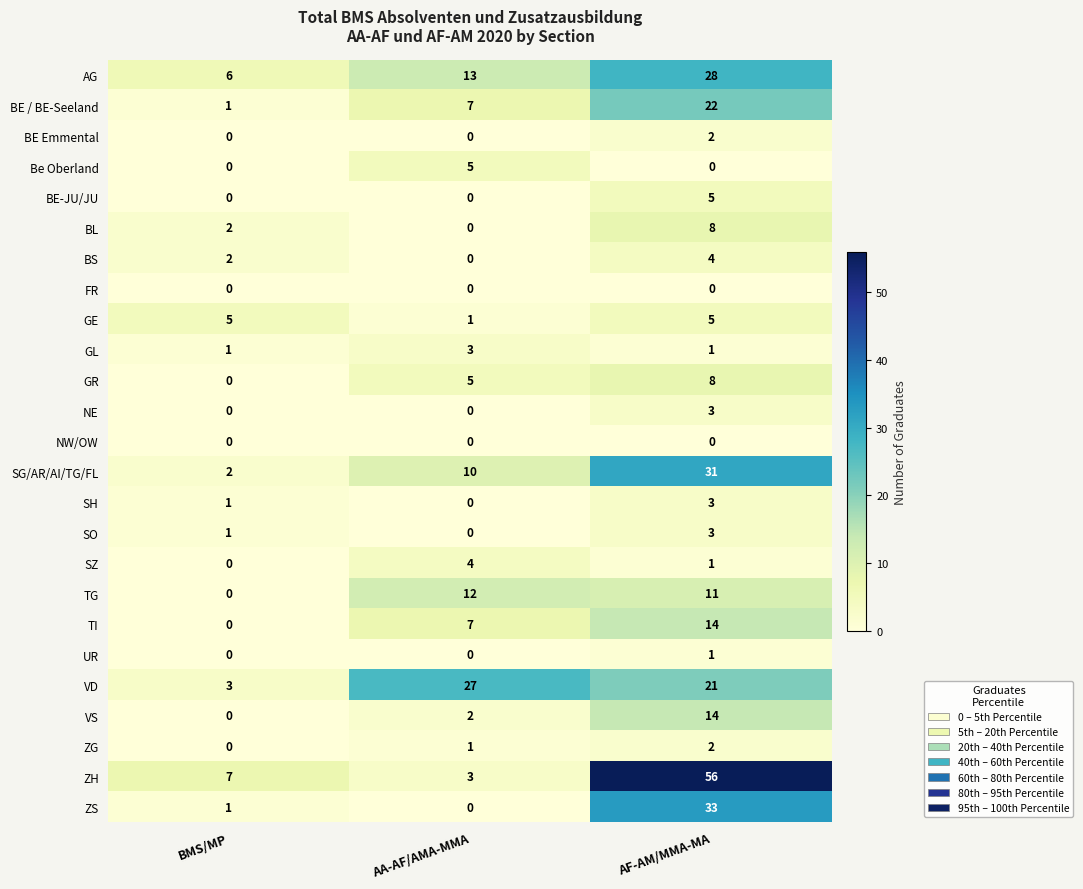

At how many categories does at least one series exceed 29?

1